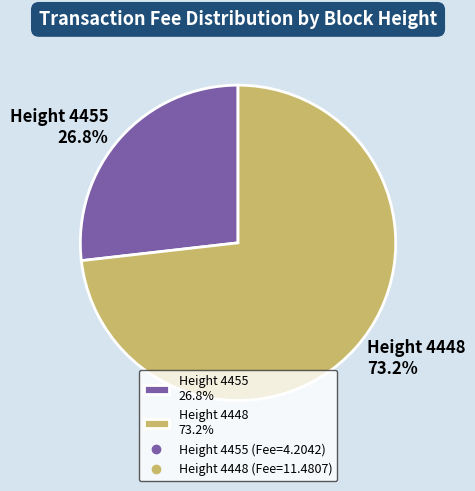

Count the number of slices in the pie.

2